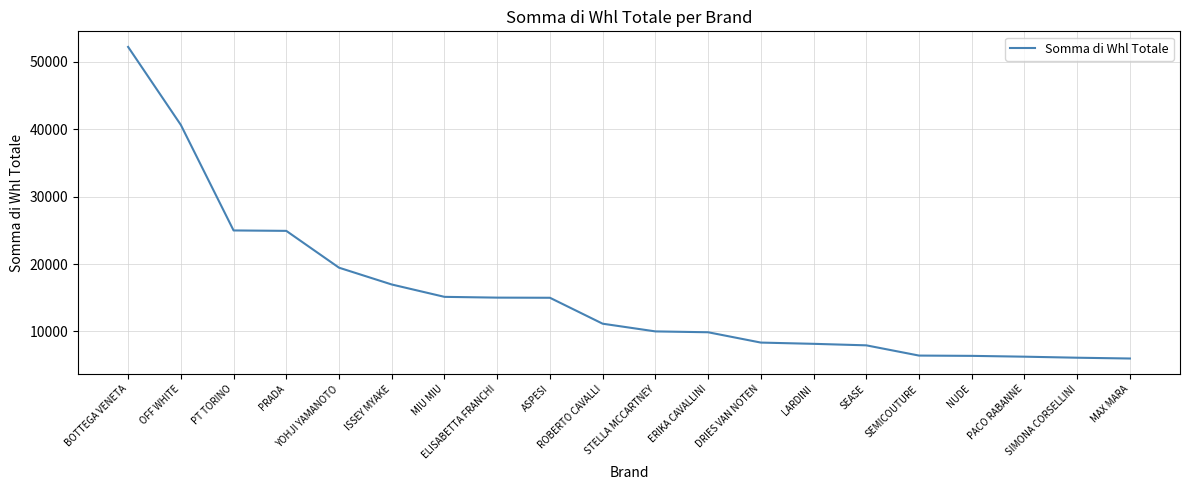

At which label does the data first exceed 11142?

BOTTEGA VENETA